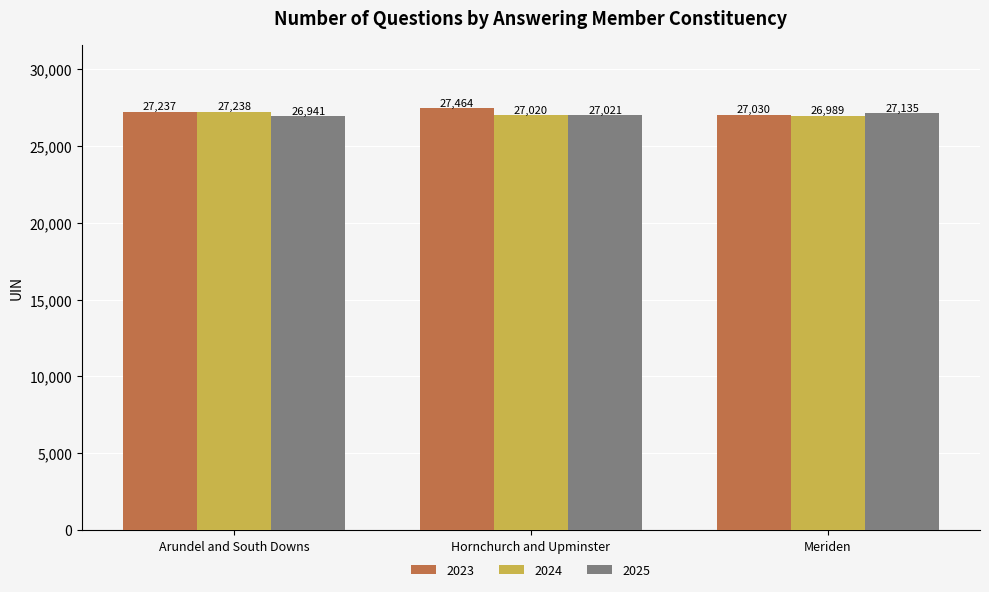

How many bars are there in total?

9